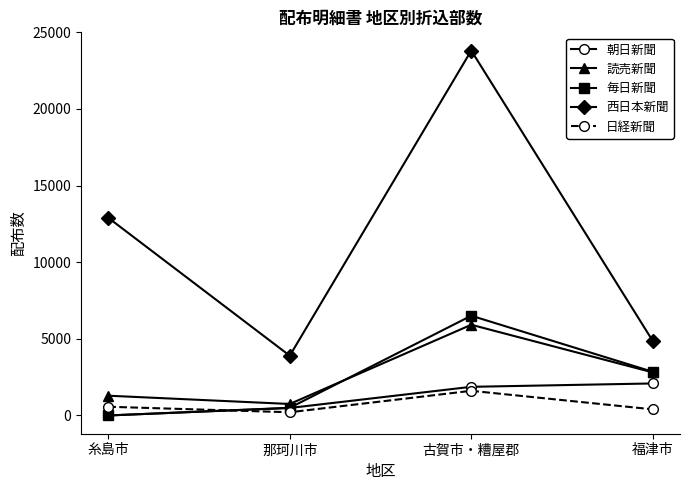

Does the chart display data point markers on the line(s)?

Yes